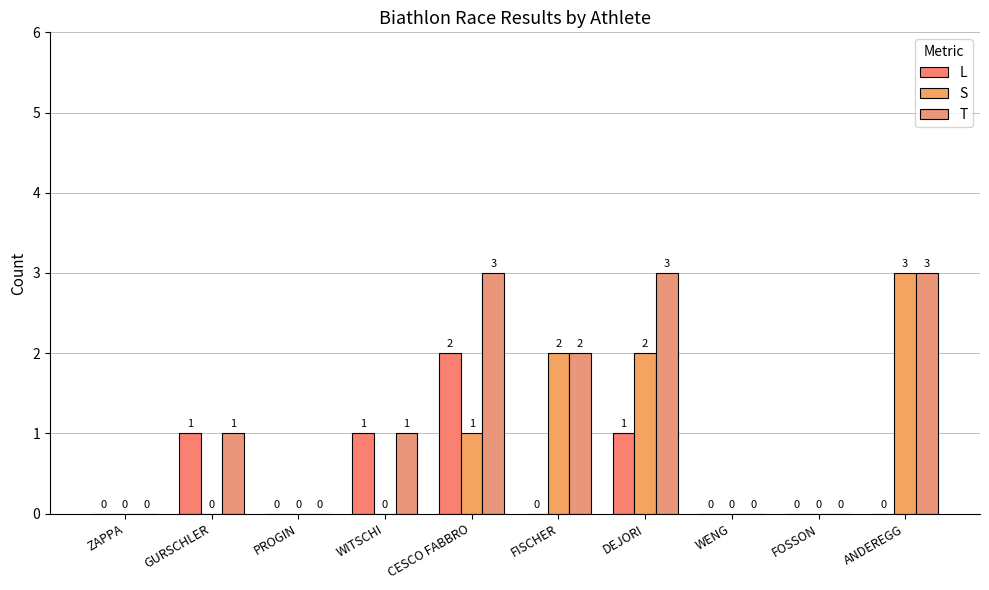

What position from the right is ANDEREGG?

1